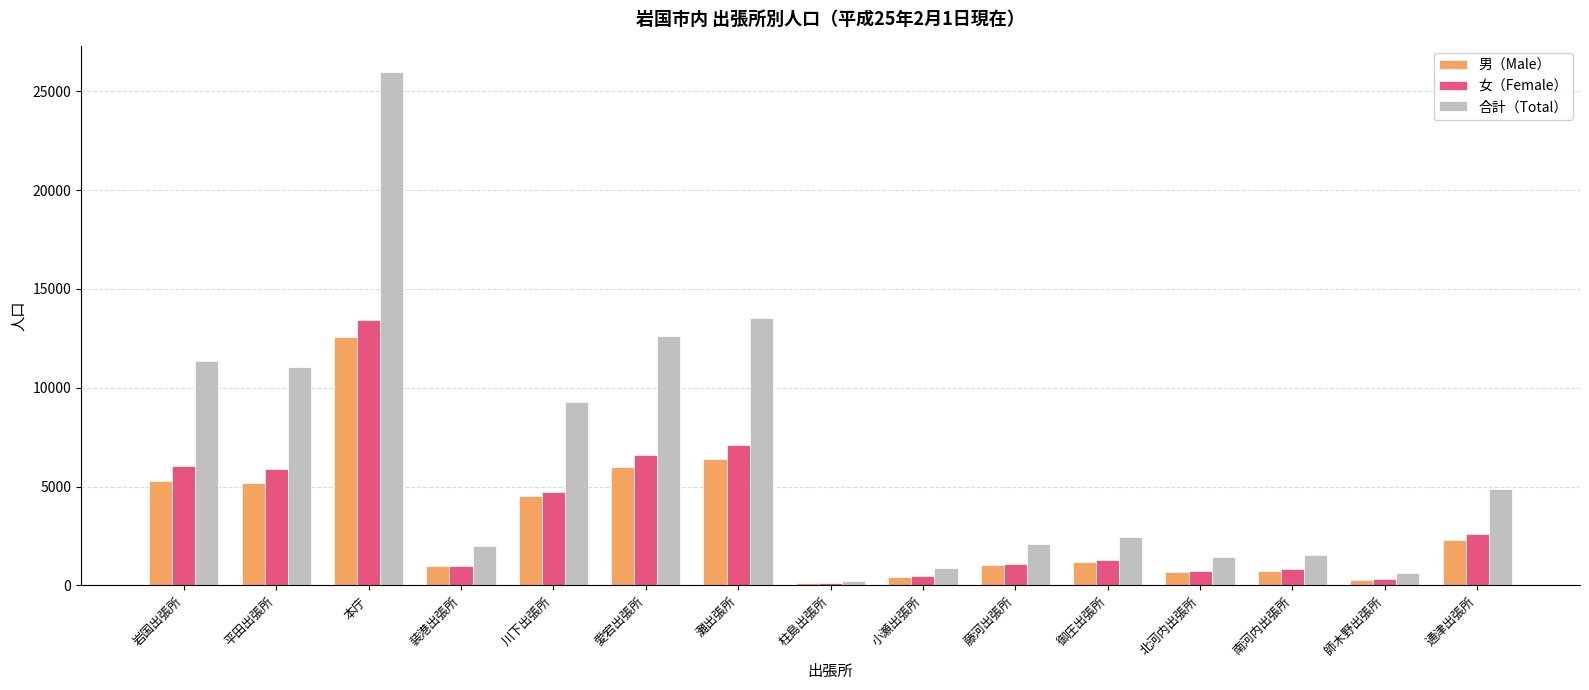

How many groups of bars are there?

15